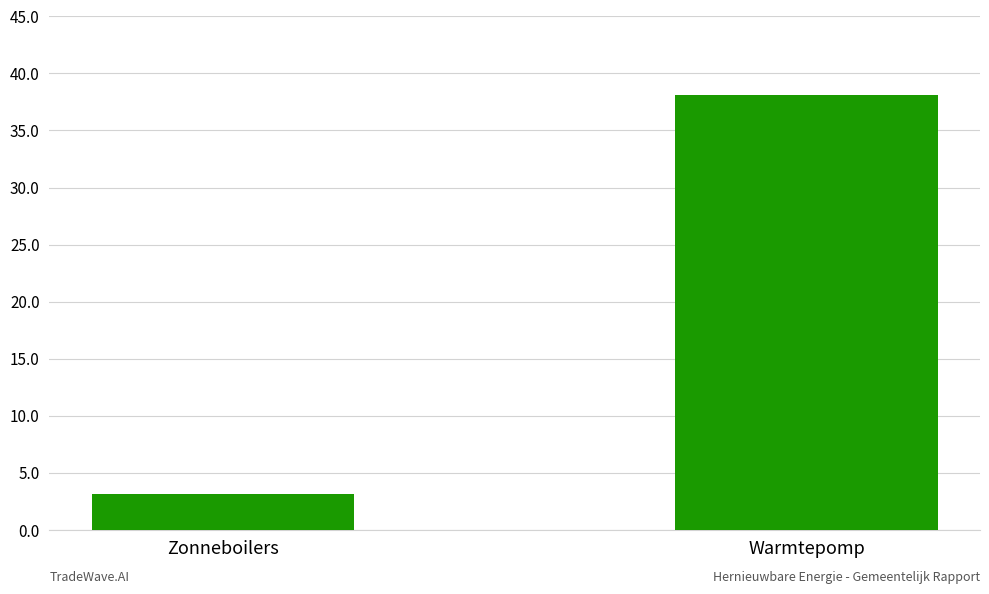

What is the value of the 2nd bar from the left?

38.1